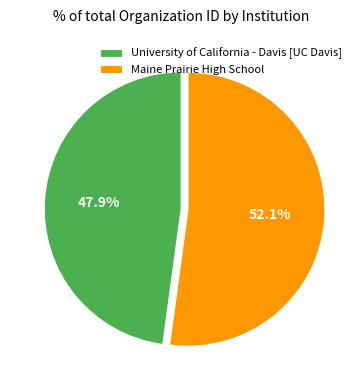

To the nearest percent, what is the difference between the largest and smallest slice percentages?

4%